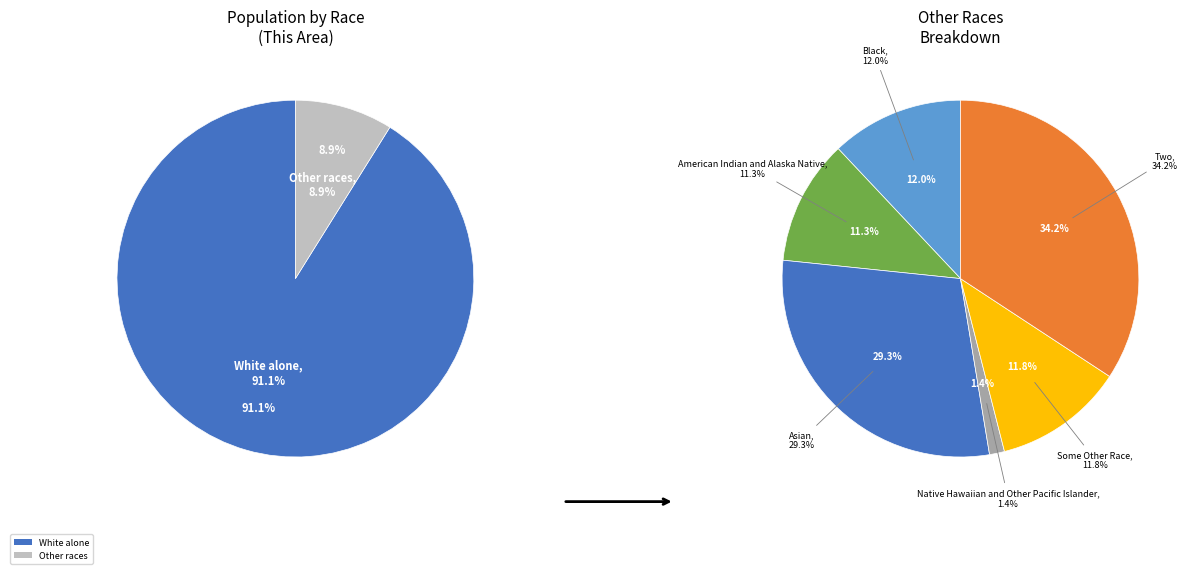

Between Asian alone and American Indian and Alaska Native, which is larger?

Asian alone